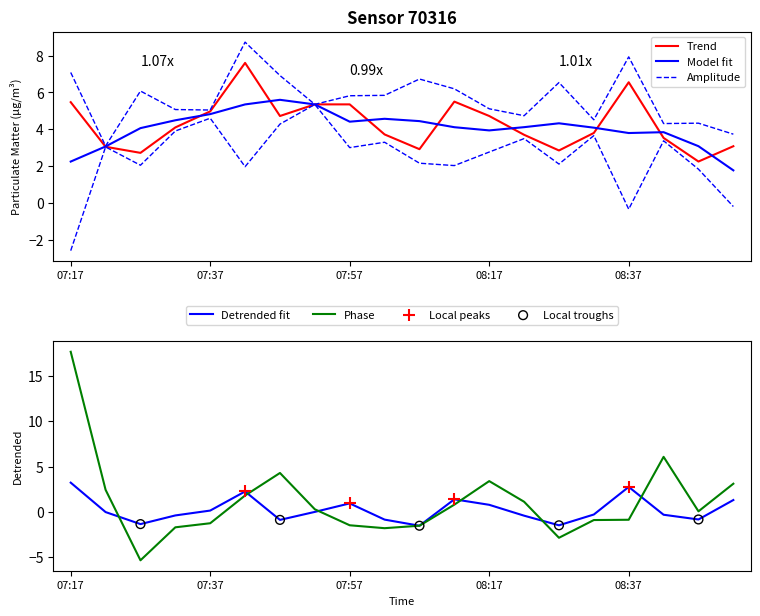

Approximately how many times larger is the value at 08:27 compared to 07:22?

0.9